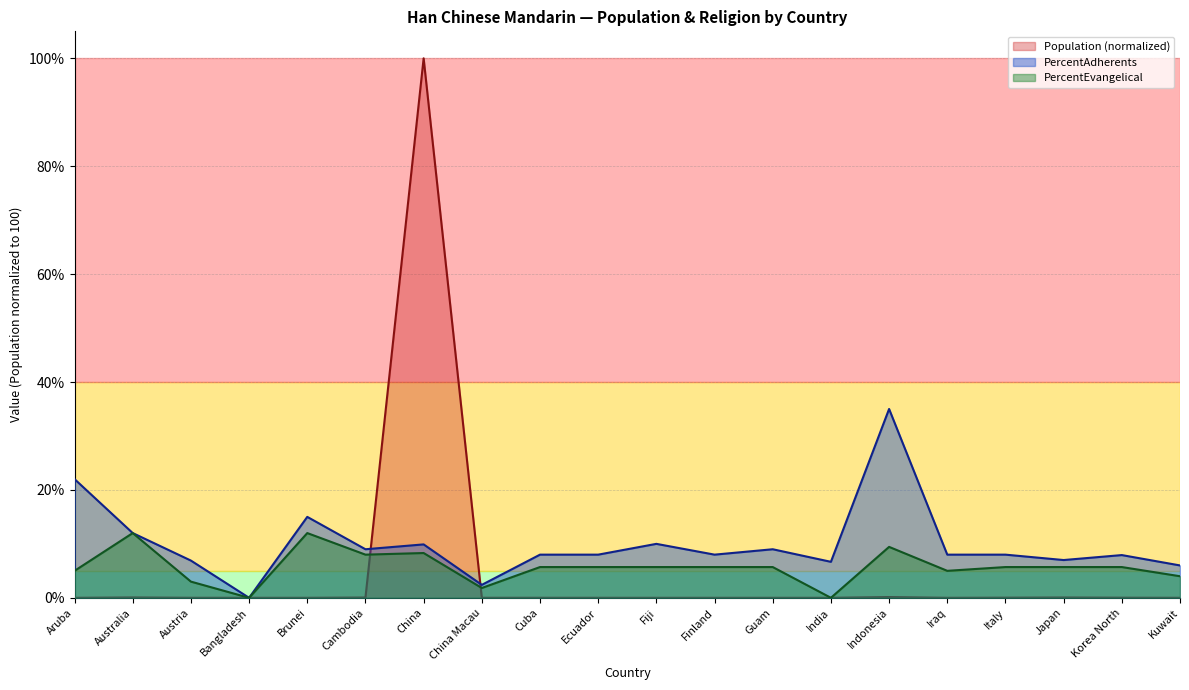

Which series has the largest range (max minus min)?

Population (normalized)